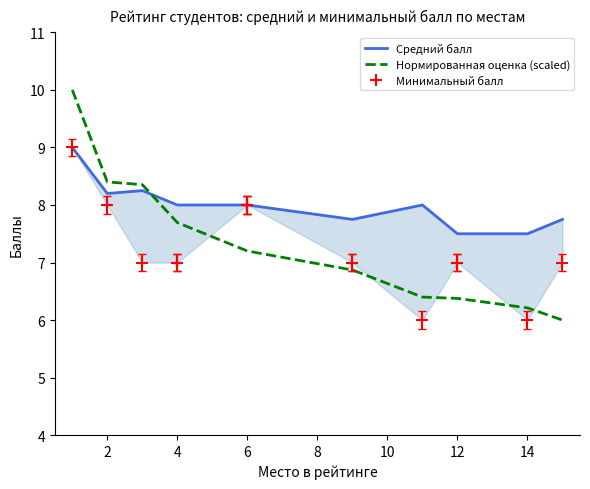

What is the spread (max minus min) of values at 6?

0.8